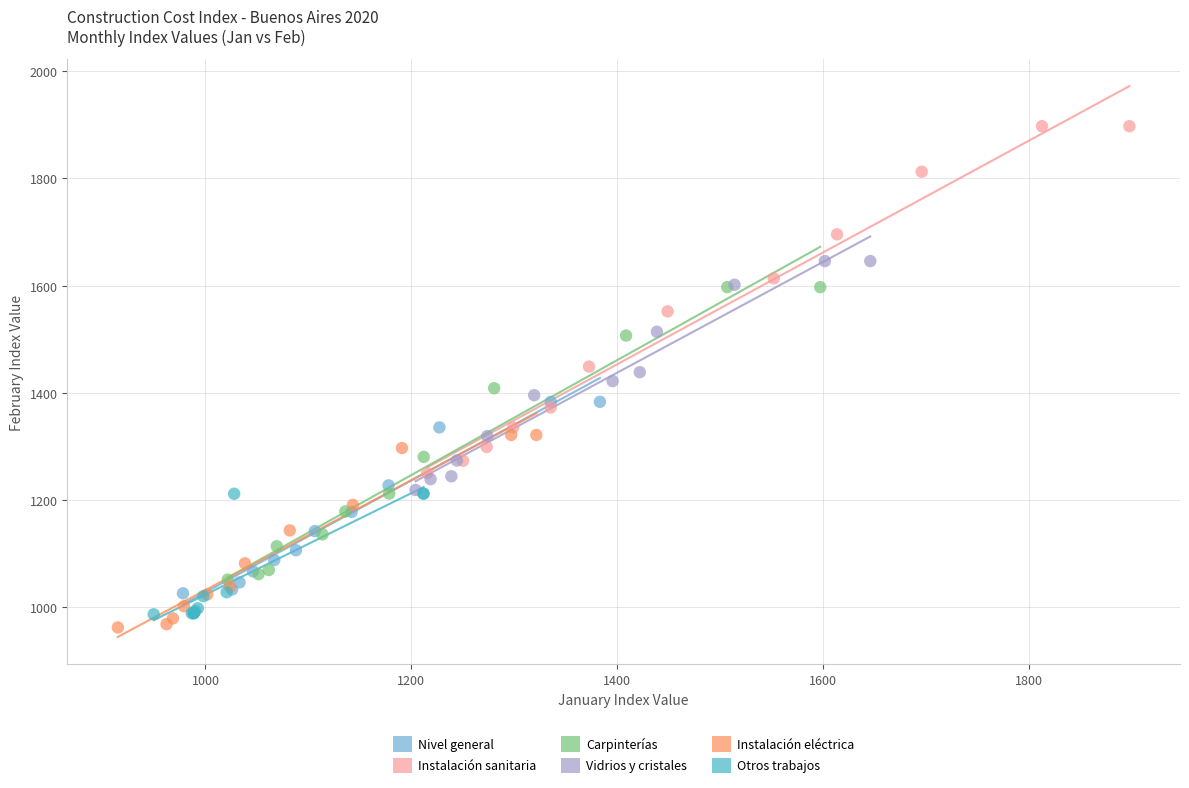

What are all the series names shown in the legend?

Nivel general, Instalación sanitaria, Carpinterías, Vidrios y cristales, Instalación eléctrica, Otros trabajos